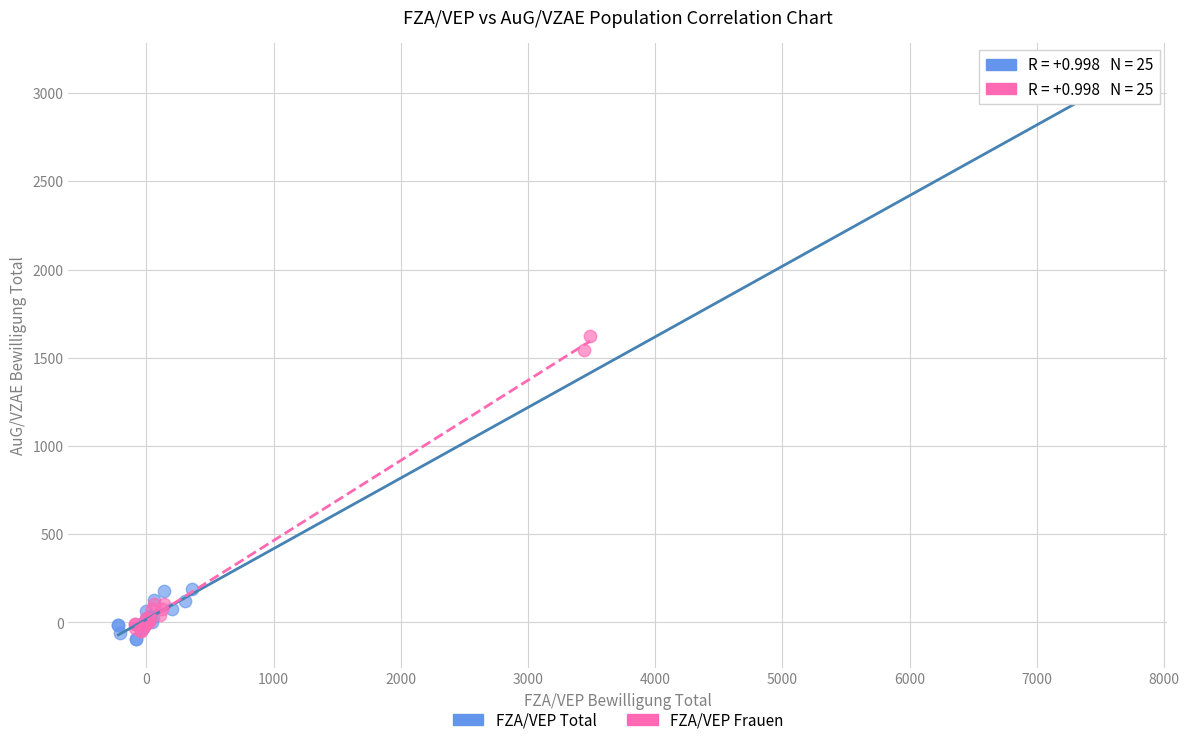

Which series contains the highest Y value?

FZA/VEP Total